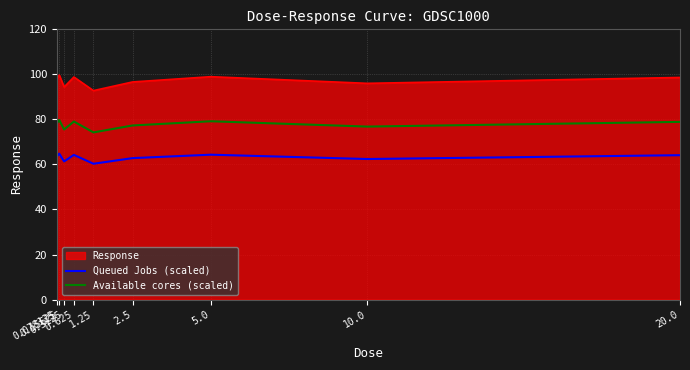

What are all the series names shown in the legend?

Response, Queued Jobs (scaled), Available cores (scaled)